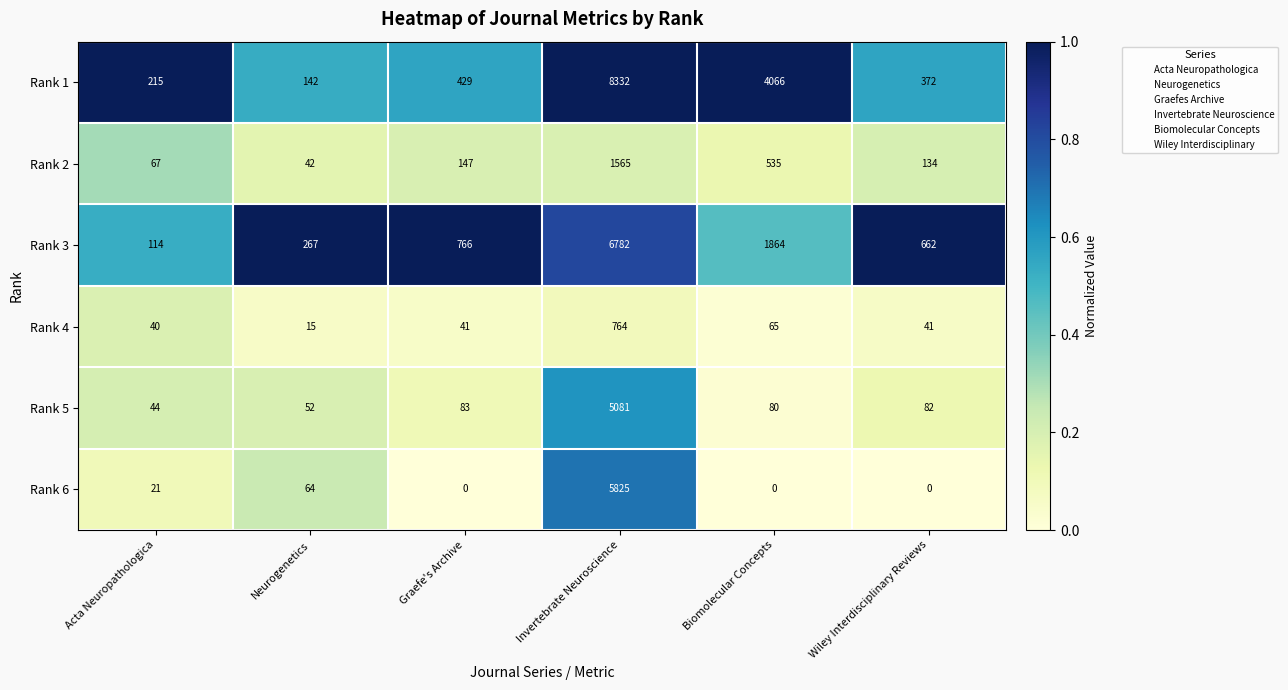

At which label is Rank 4 closest to 389?

Biomolecular Concepts